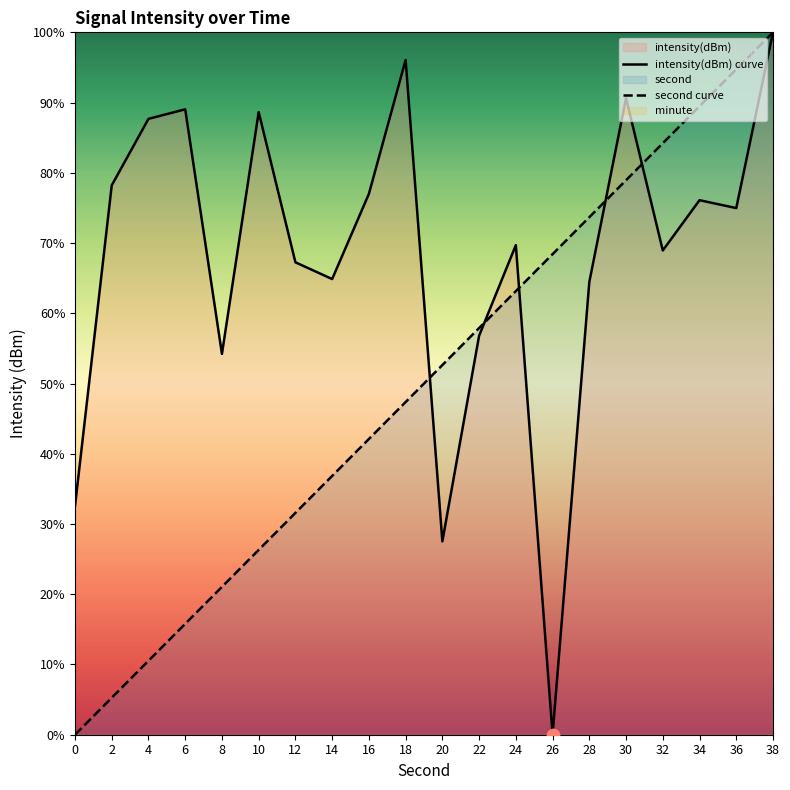

Is the value of intensity(dBm) curve at 36 greater than the value of second curve at 38?

No